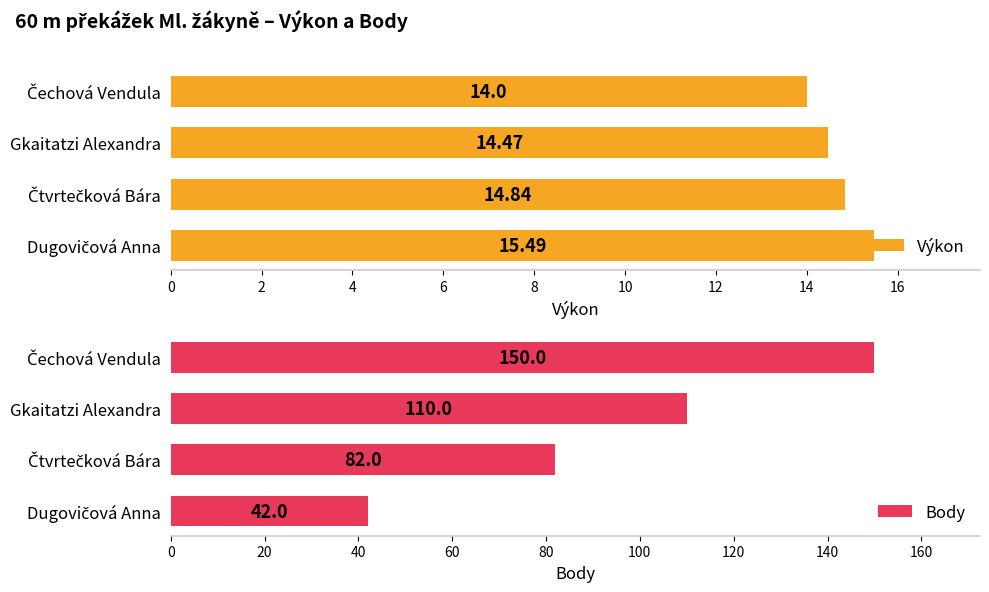

How many Body values are between 82 and 150?

3